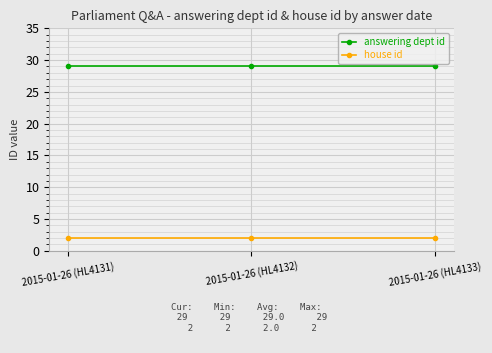

What are all the series names shown in the legend?

answering dept id, house id